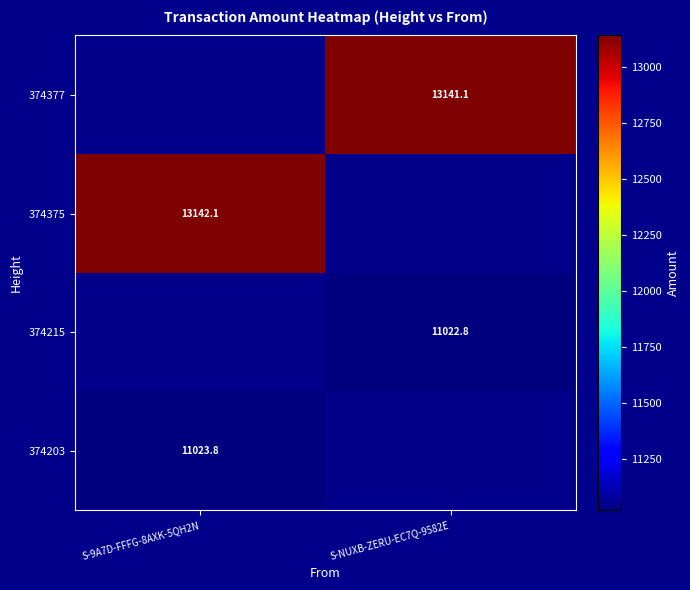

Which label corresponds to the largest value in the chart?

S-9A7D-FFFG-8AXK-5QH2N